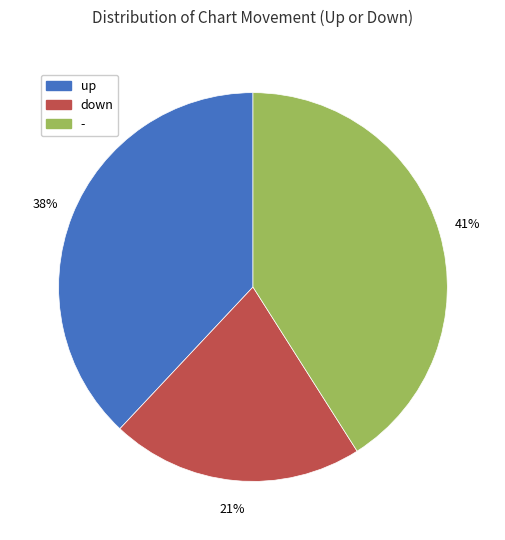

Combined, do up and down account for over 50%?

Yes